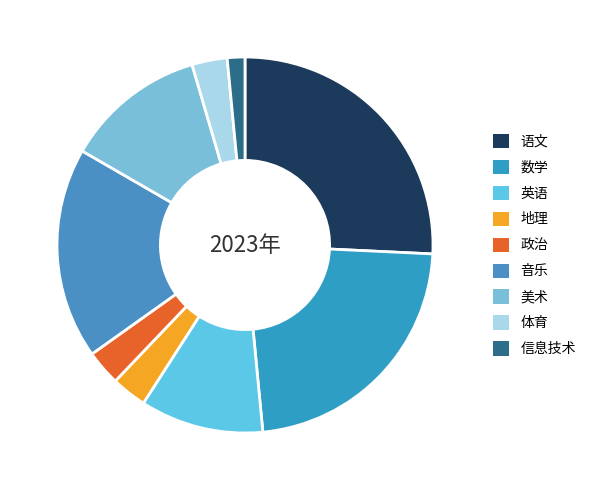

Does any single category account for the majority?

No